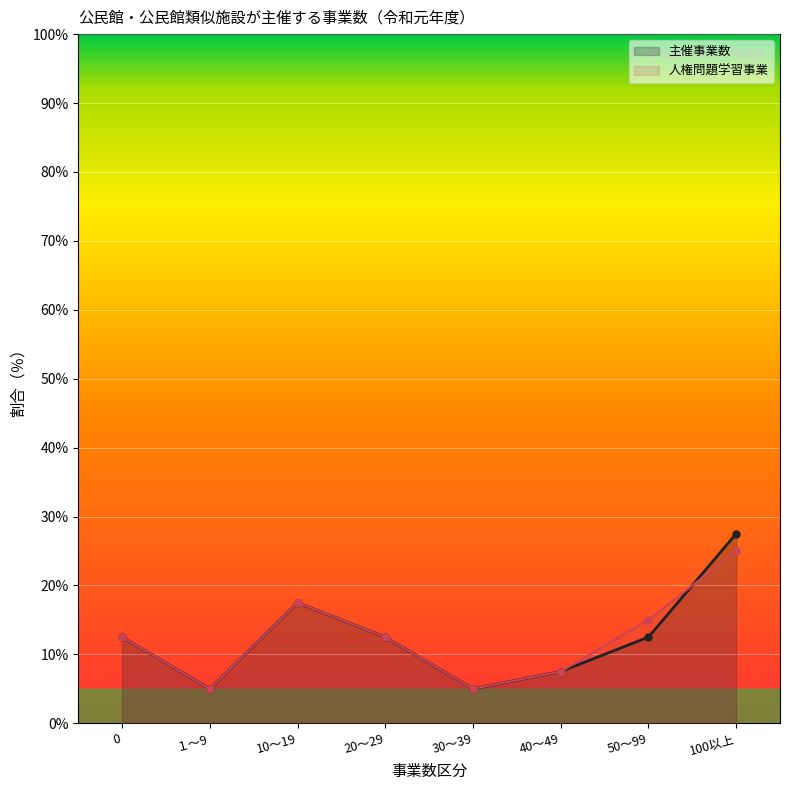

Reading left to right, what are all the values shown in this chart?

主催事業数: 0=0.1	１～9=0.1	10～19=0.2	20～29=0.1	30～39=0.1	40～49=0.1	50～99=0.1	100以上=0.3
人権問題学習事業: 0=0.1	１～9=0.1	10～19=0.2	20～29=0.1	30～39=0.1	40～49=0.1	50～99=0.1	100以上=0.2